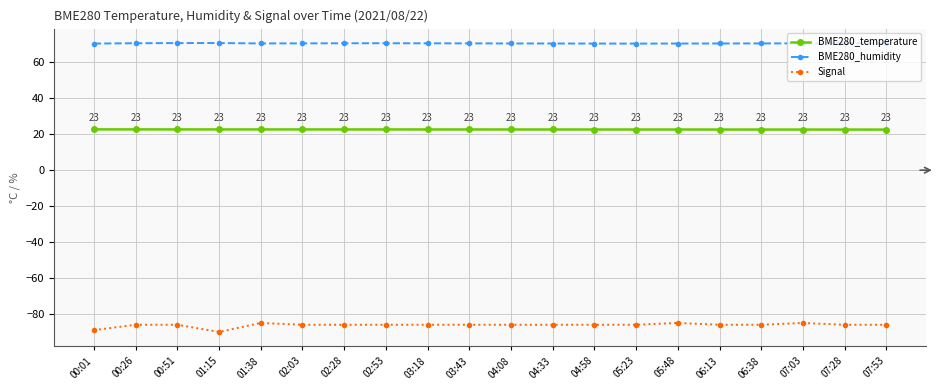

Rank the series by their maximum value, from highest to lowest.

BME280_humidity, BME280_temperature, Signal